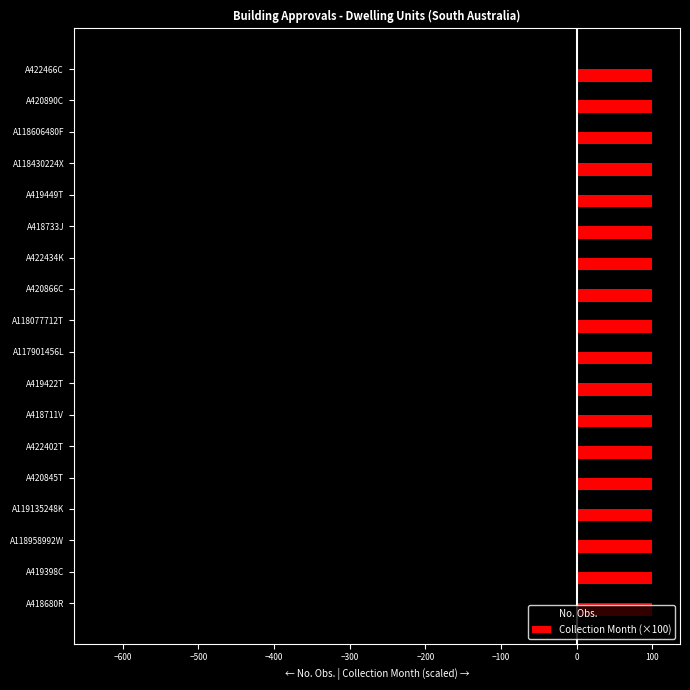

What is the minimum value for No. Obs.?

-628